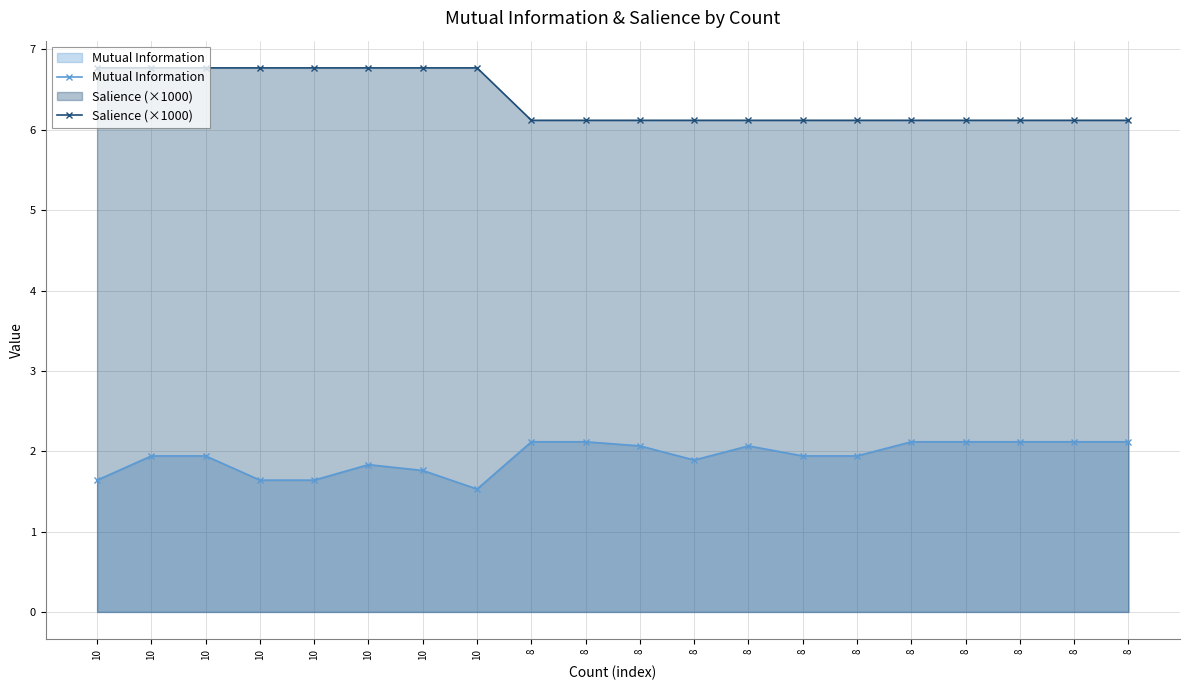

What is the difference between the maximum and second lowest values in the Mutual Information series?

0.5